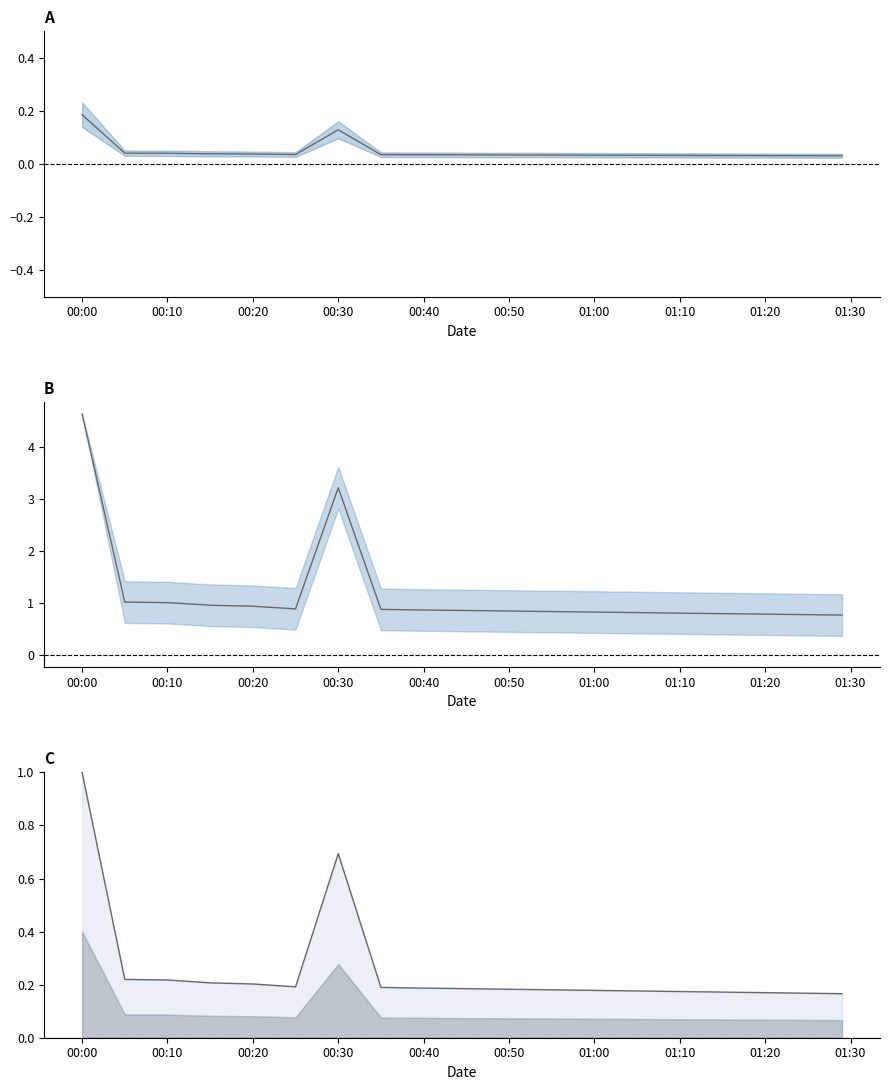

True or false: power and power_upper cross at least once.

False